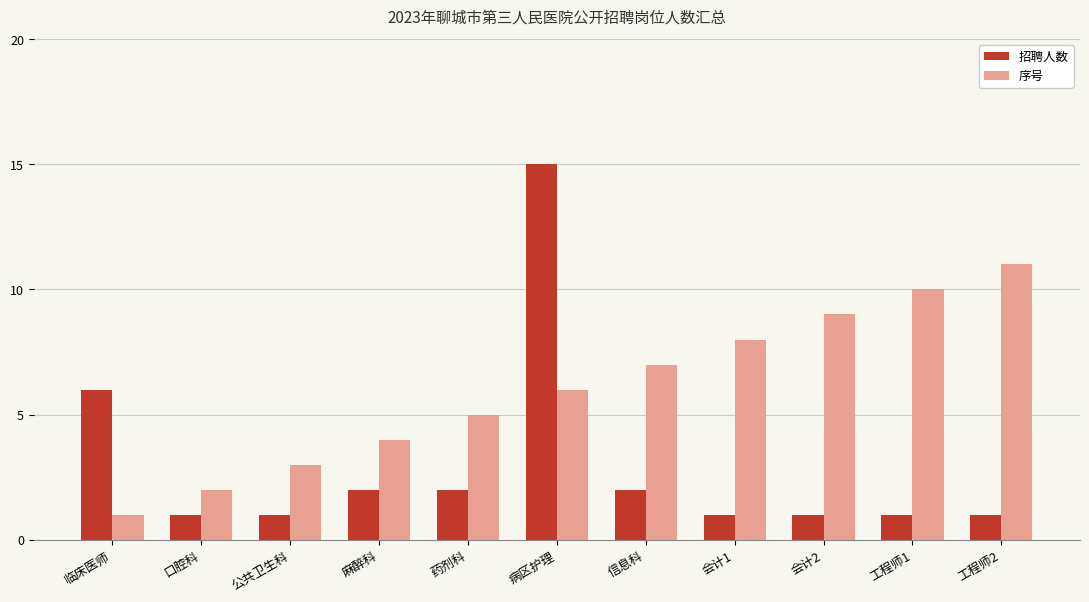

What is the average value of the 招聘人数 series?

3